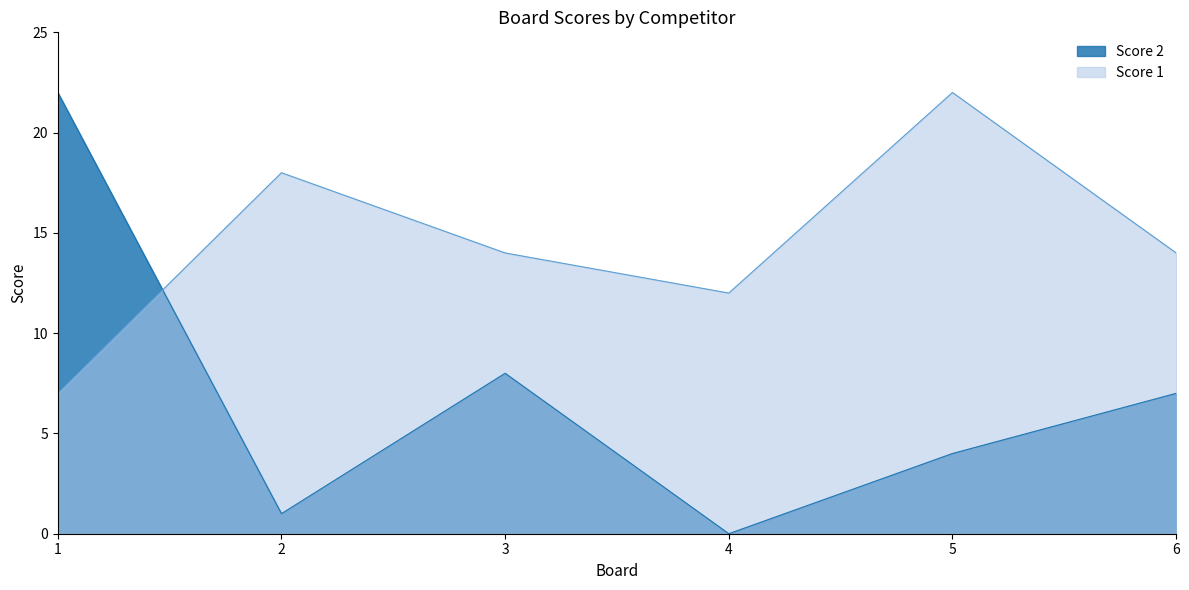

Reading left to right, transcribe all the data shown in this chart.

Score 2: 22	1	8	0	4	7
Score 1: 7	18	14	12	22	14